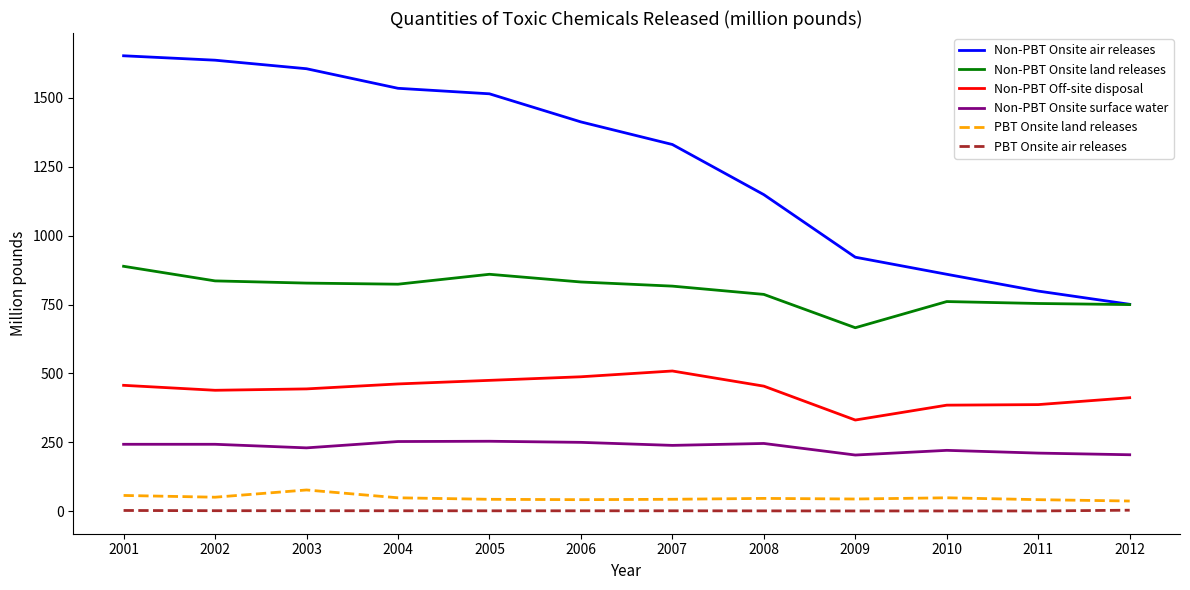

Is the value of Non-PBT Onsite air releases at 2005 greater than the value of PBT Onsite land releases at 2009?

Yes